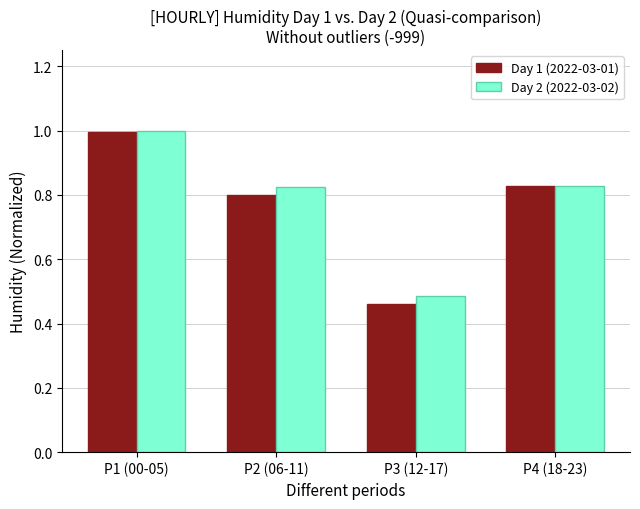

What position from the left is P4 (18-23)?

4